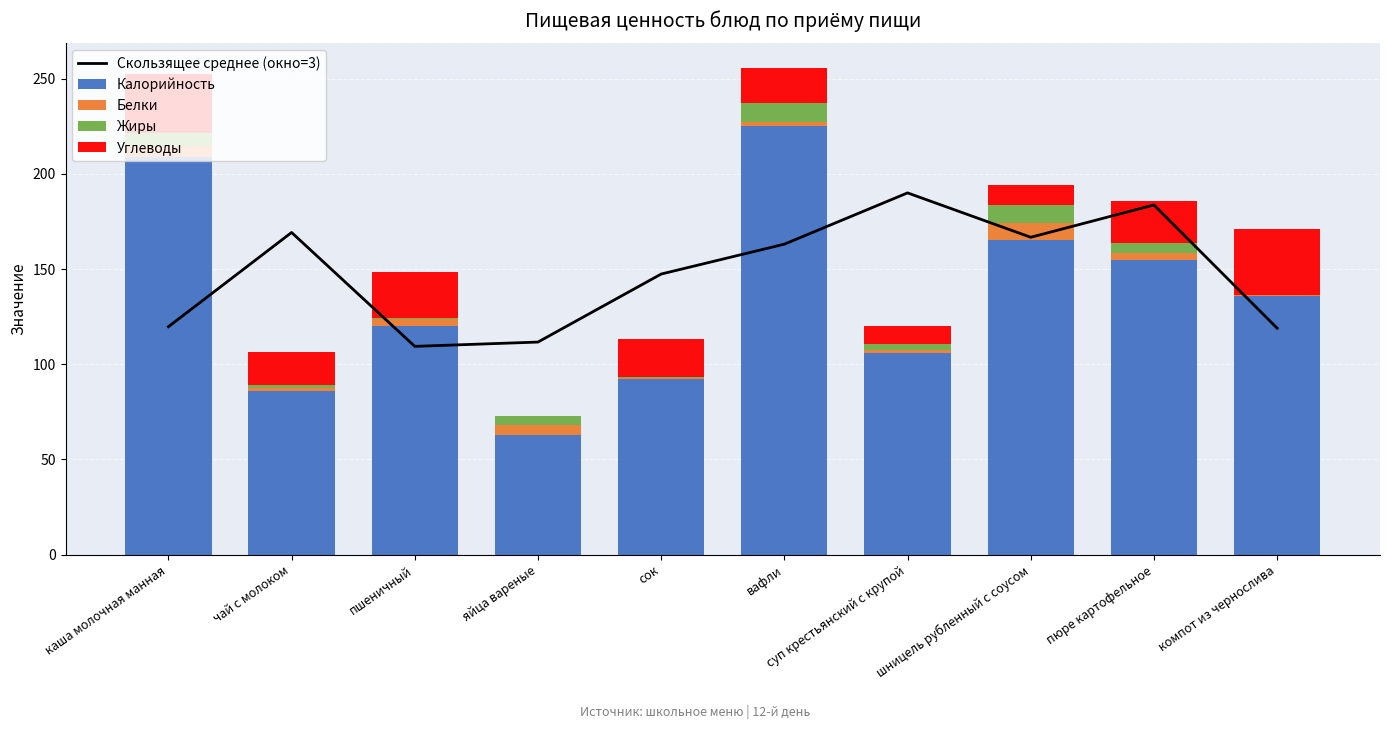

Rank the series at сок from highest to lowest value.

Скользящее среднее (окно=3), Калорийность, Углеводы, Белки, Жиры